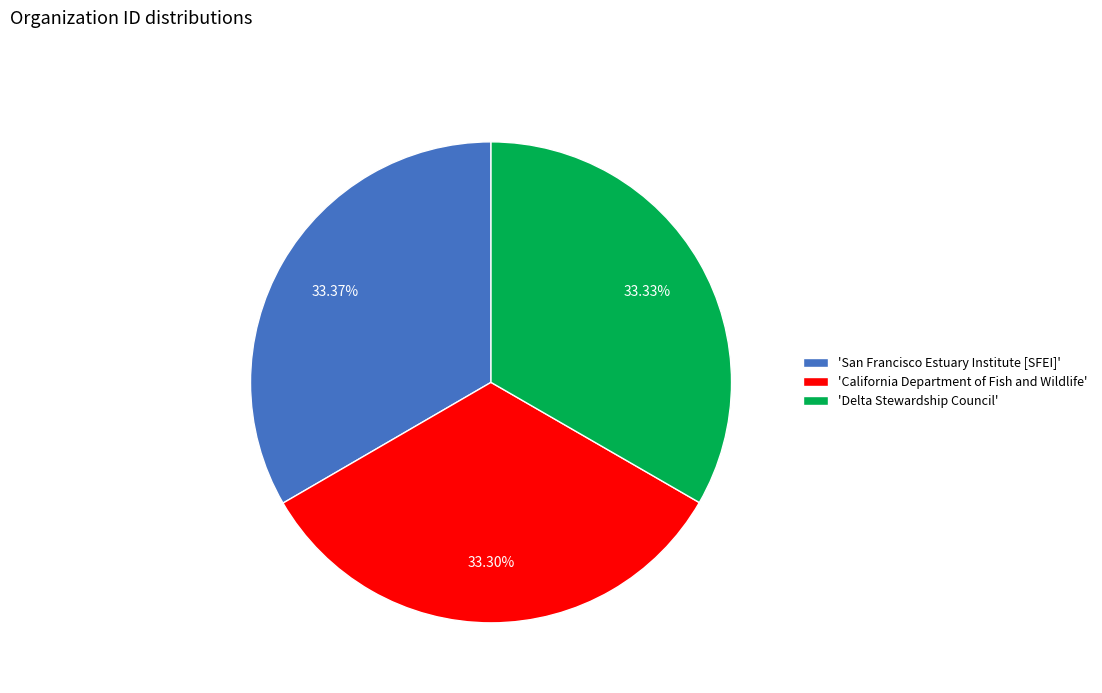

Does 'Delta Stewardship Council' account for over 50% of the chart?

No